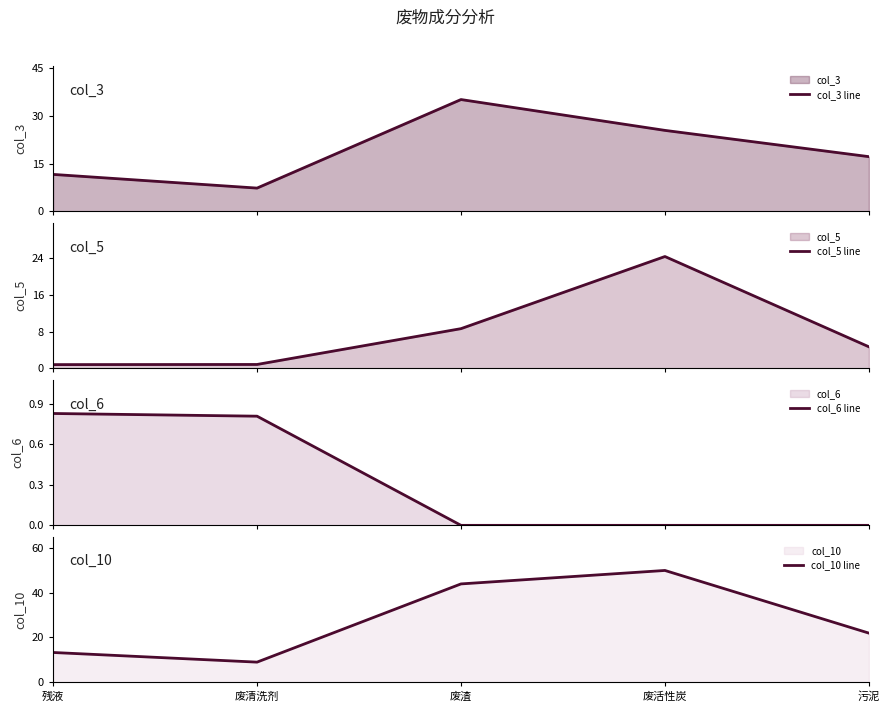

What is the average value of the col_3 line series?

19.4